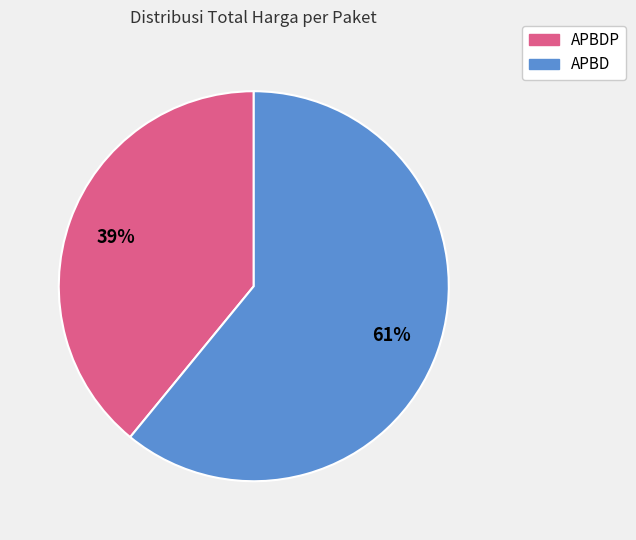

Does any single category account for the majority?

Yes